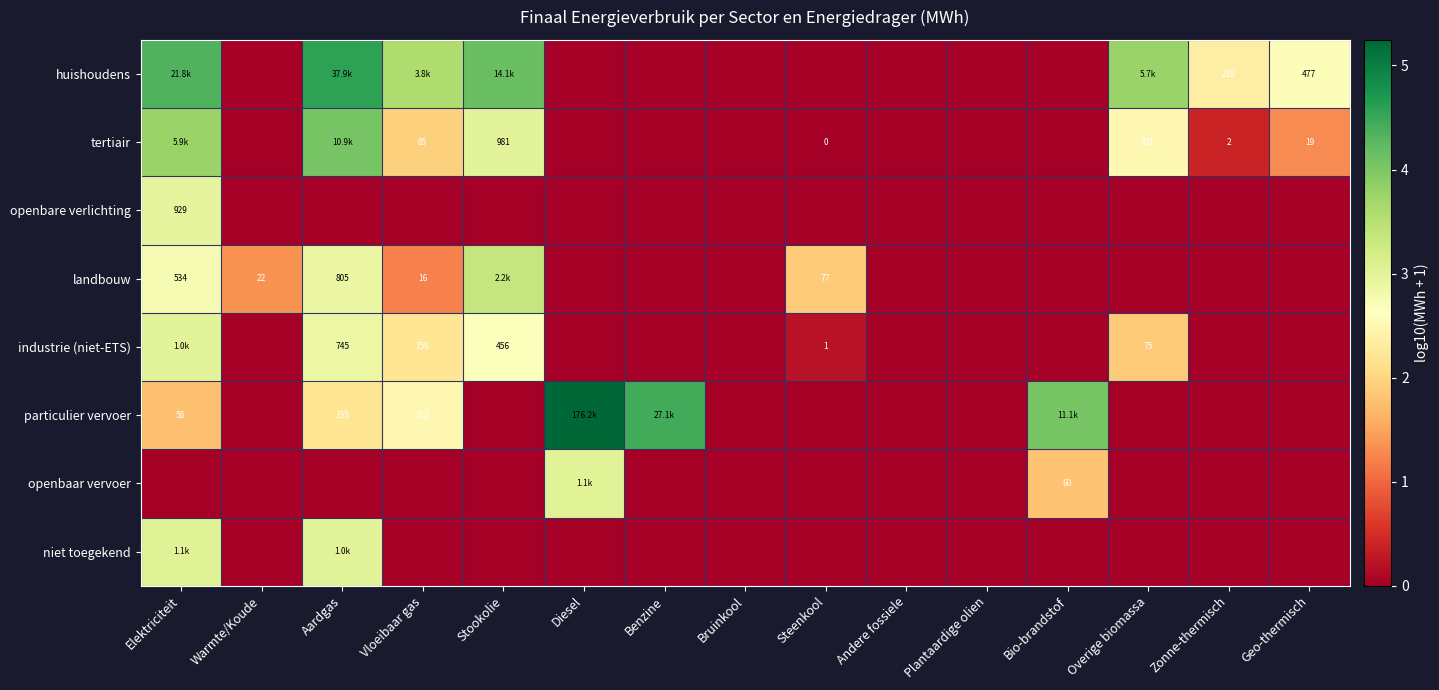

Rank the categories by landbouw value from lowest to highest.

Diesel, Benzine, Bruinkool, Andere fossiele, Plantaardige olien, Bio-brandstof, Overige biomassa, Zonne-thermisch, Geo-thermisch, Vloeibaar gas, Warmte/Koude, Steenkool, Elektriciteit, Aardgas, Stookolie